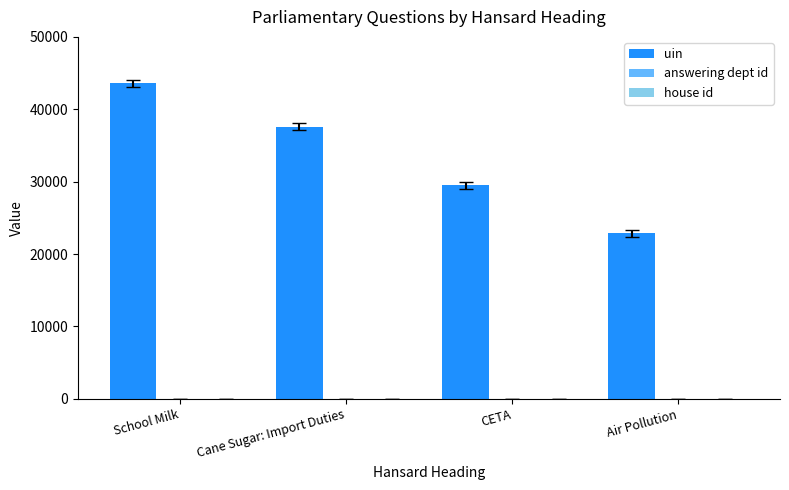

Where is uin nearest to the value 33236?

CETA